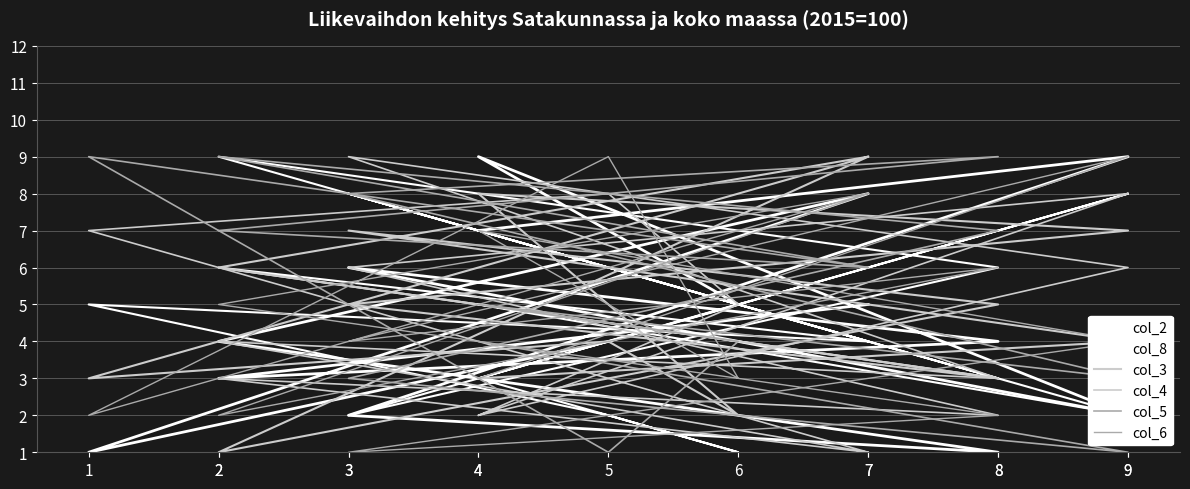

Does the chart display data point markers on the line(s)?

No